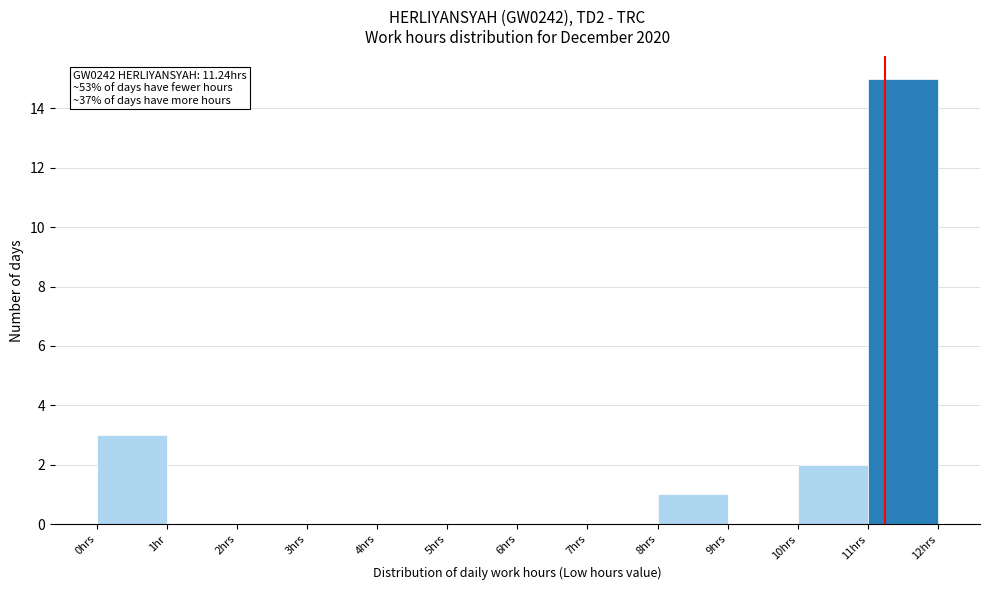

Reading left to right, list all the values displayed in this chart.

0hrs=3	1hr=0	2hrs=0	3hrs=0	4hrs=0	5hrs=0	6hrs=0	7hrs=0	8hrs=1	9hrs=0	10hrs=2	11hrs=15